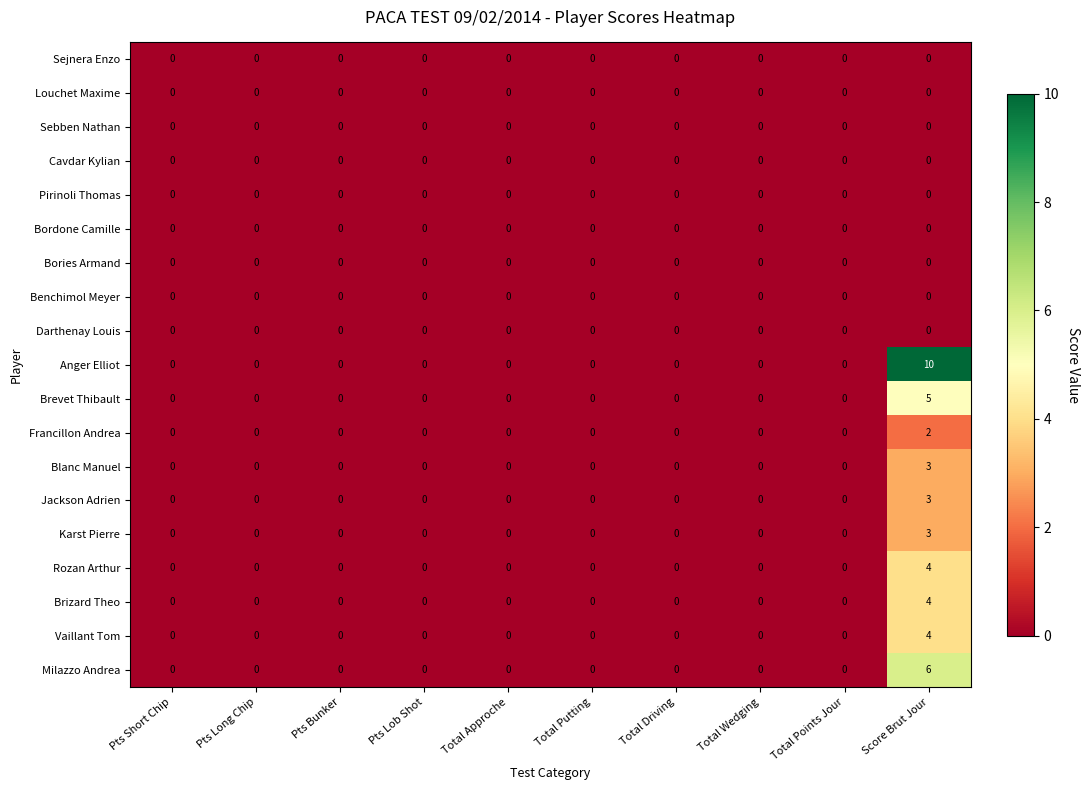

Count the Jackson Adrien values in the range 0 to 1.

9